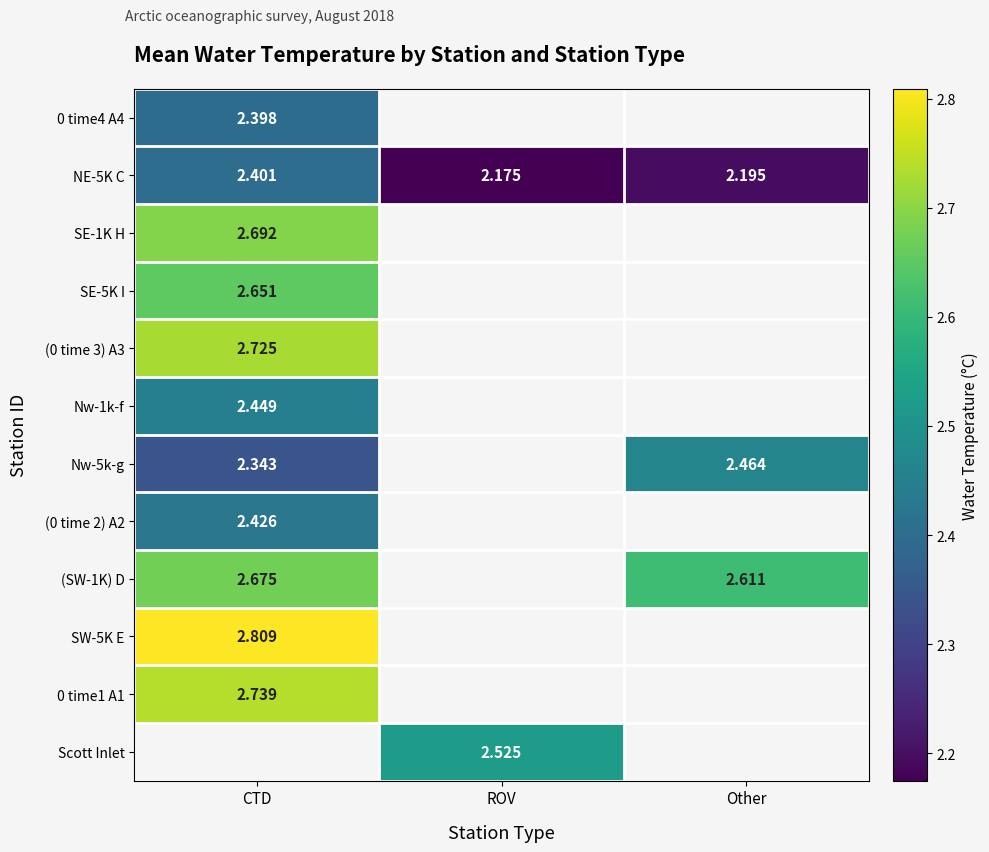

Is the value of SW-5K E at CTD greater than the value of SE-5K I at CTD?

Yes